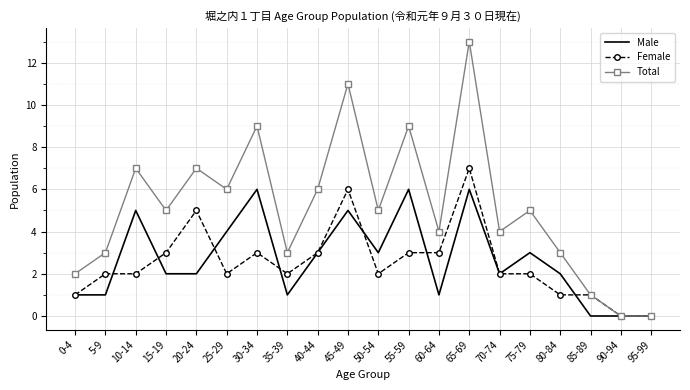

What is the difference between the highest and lowest values at 70-74?

2